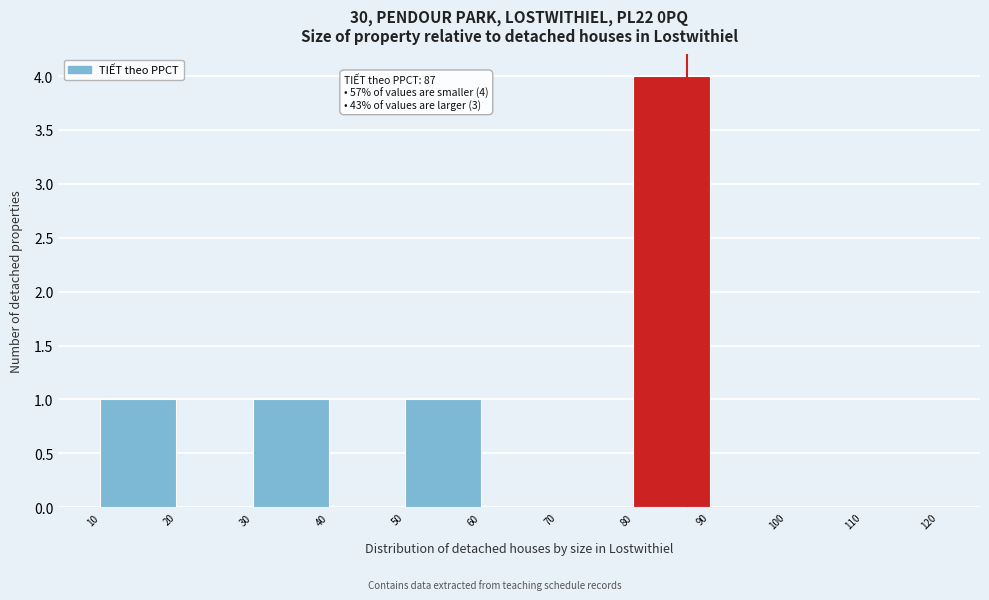

Which range on the x-axis has the tallest bar?

80 to 90